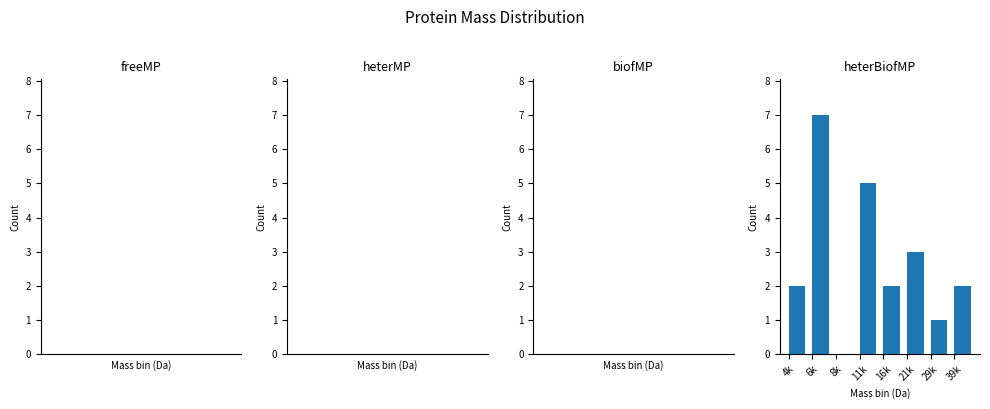

Reading left to right, list all the values displayed in this chart.

4k=2	6k=7	8k=0	11k=5	16k=2	21k=3	29k=1	39k=2